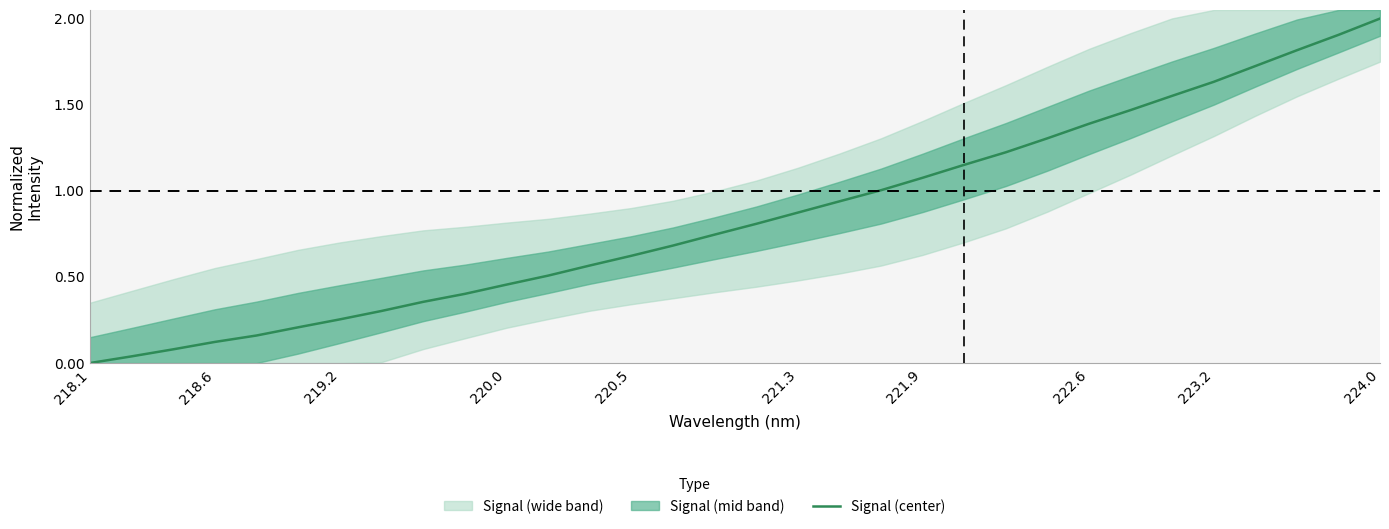

How many lines are shown in the chart?

1